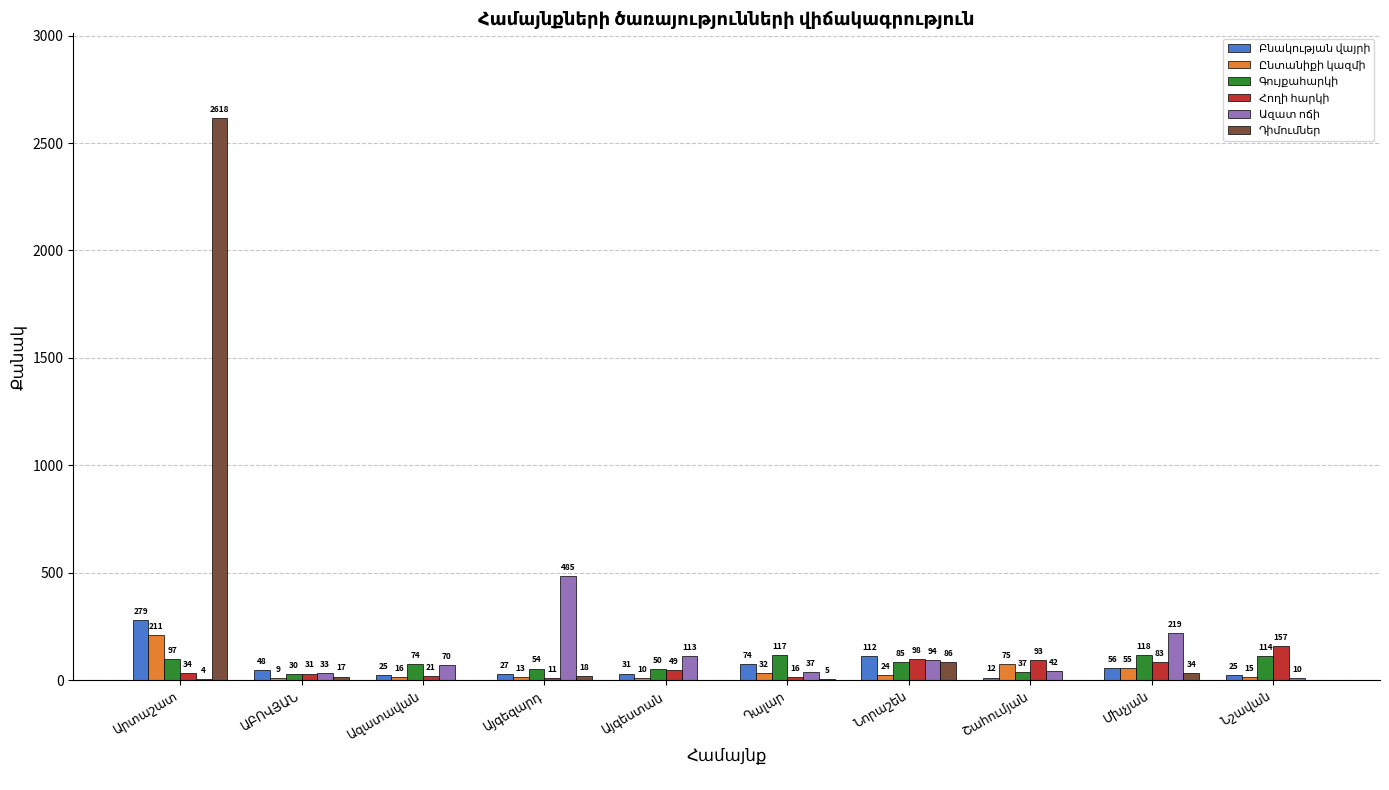

Is it true that Ընտանիքի կազմի equals 16 at Ազատավան?

True